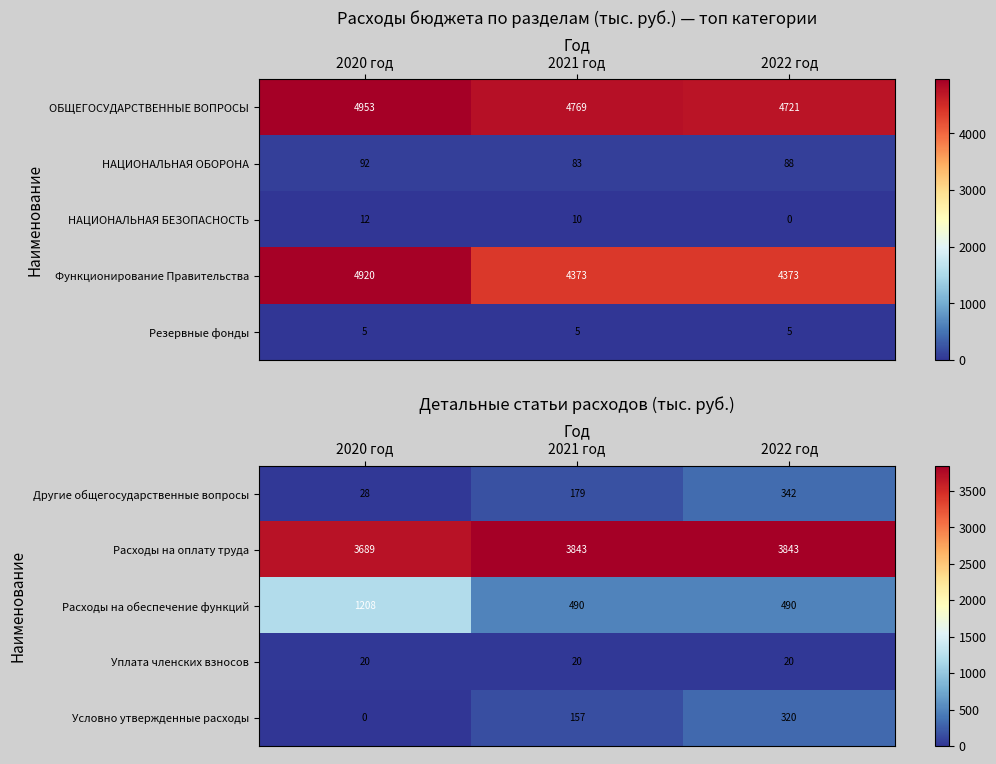

Reading left to right, what are all the values shown in this chart?

Другие общегосударственные вопросы: 2020 год=28.0	2021 год=179.0	2022 год=342.0
Расходы на оплату труда: 2020 год=3689.0	2021 год=3843.0	2022 год=3843.0
Расходы на обеспечение функций: 2020 год=1208.0	2021 год=490.0	2022 год=490.0
Уплата членских взносов: 2020 год=20.0	2021 год=20.0	2022 год=20.0
Условно утвержденные расходы: 2020 год=0.0	2021 год=157.0	2022 год=320.0